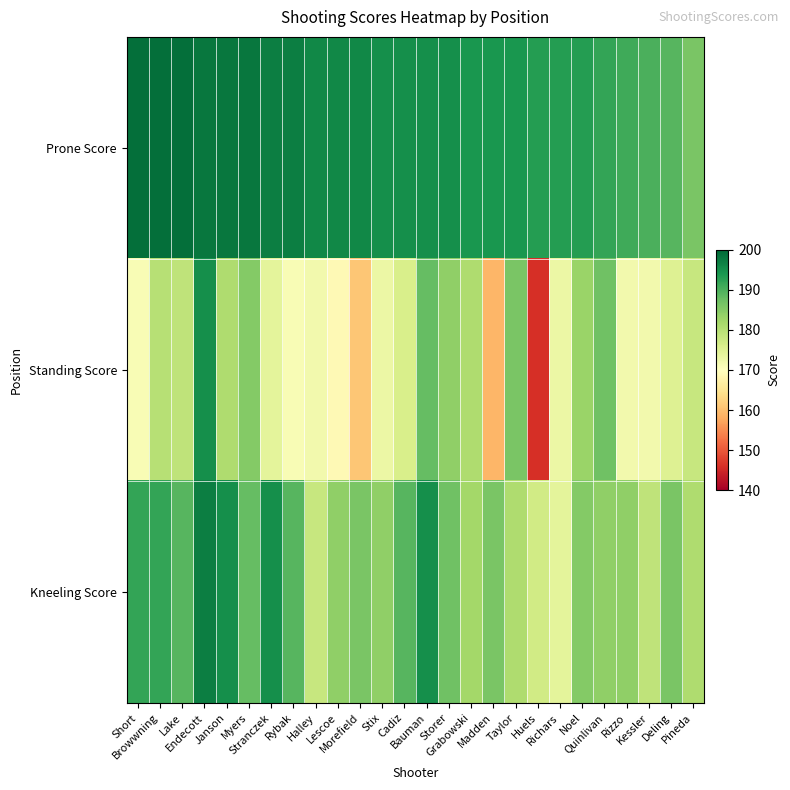

Rank the series by their maximum value, from lowest to highest.

Standing Score, Kneeling Score, Prone Score